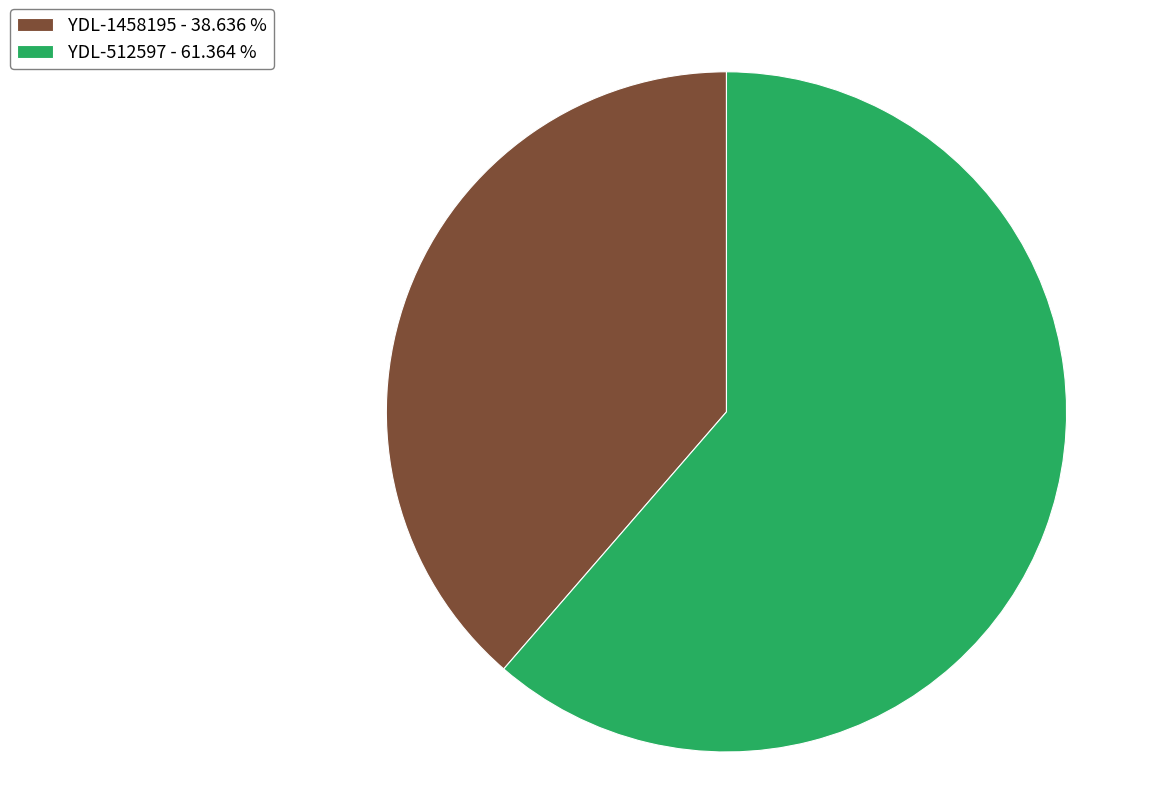

Is the sum of YDL-1458195 - 38.636 % and YDL-512597 - 61.364 % greater than half?

Yes